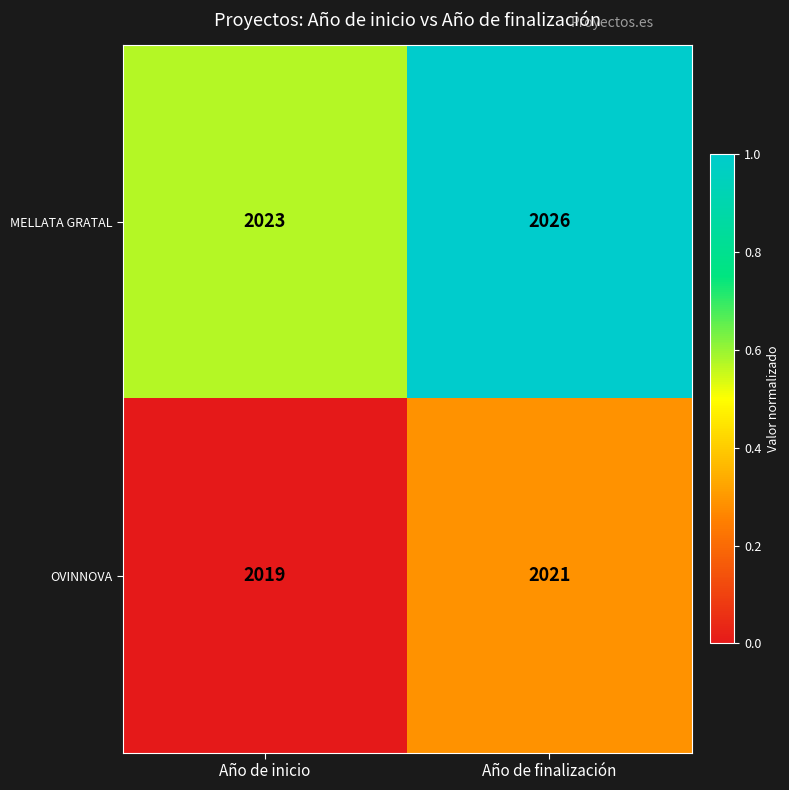

Where is MELLATA GRATAL nearest to the value 2024?

Año de inicio